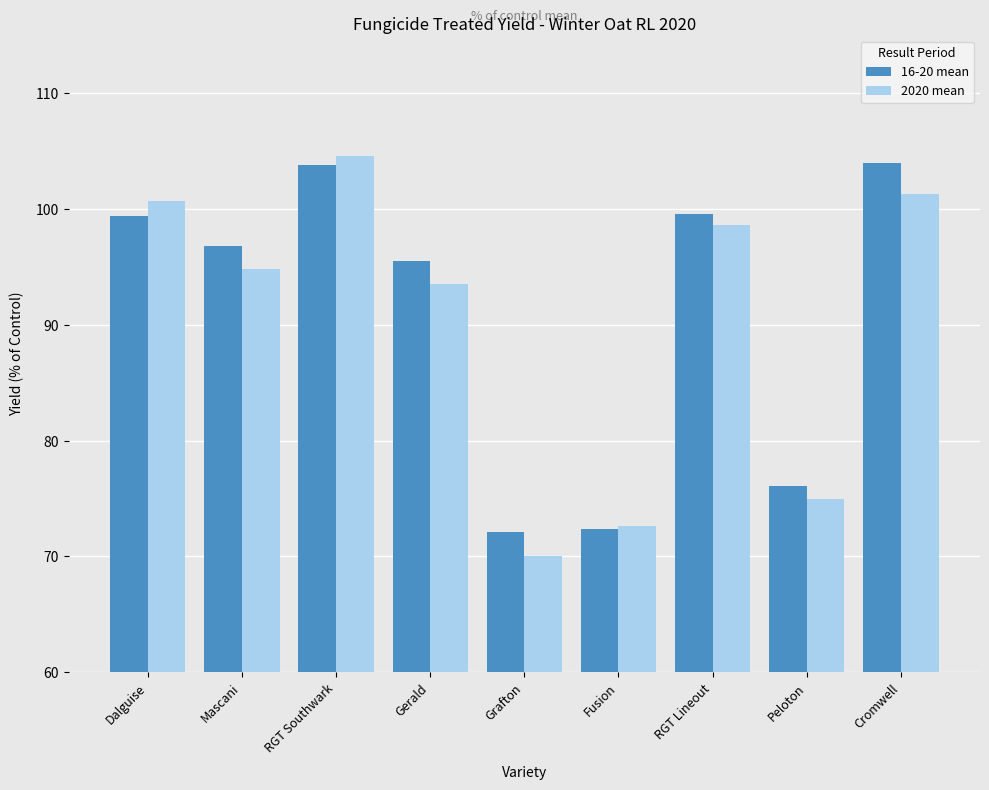

How many data points in 2020 mean are less than 94?

4